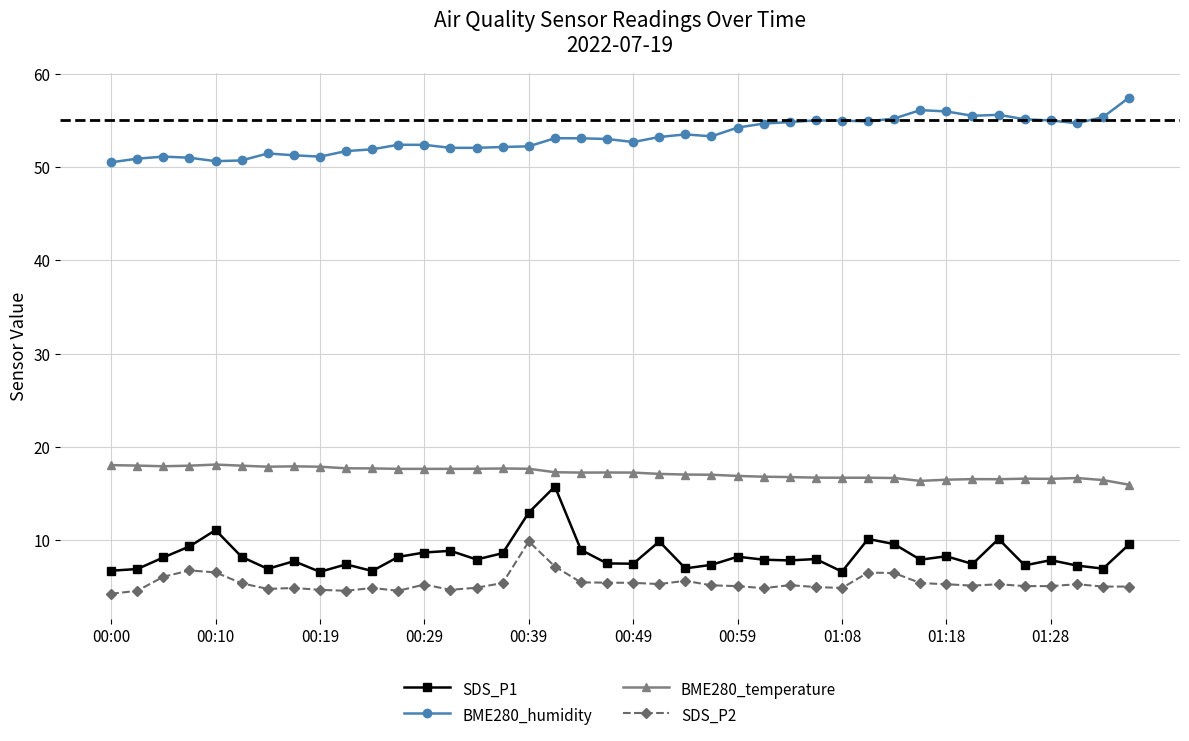

Count the number of data series in this chart.

4